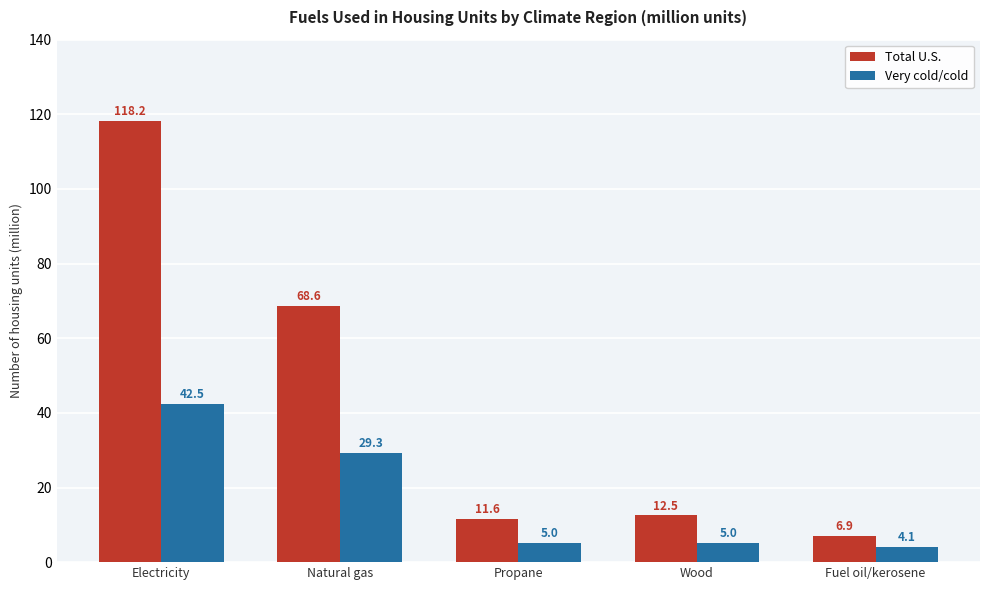

What is the highest value of the Very cold/cold series?

42.5